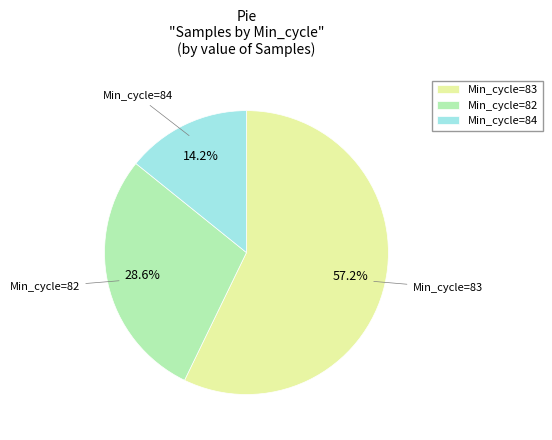

Rank the categories by value from highest to lowest.

Min_cycle=83, Min_cycle=82, Min_cycle=84